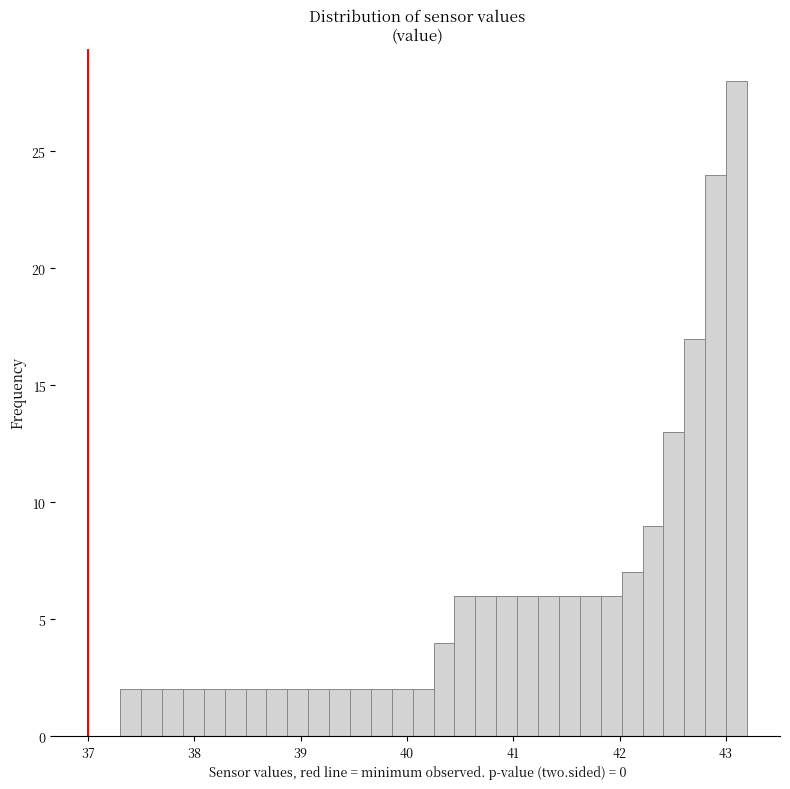

Read against the x-axis, roughly where is the centre of the tallest bar?

43.1